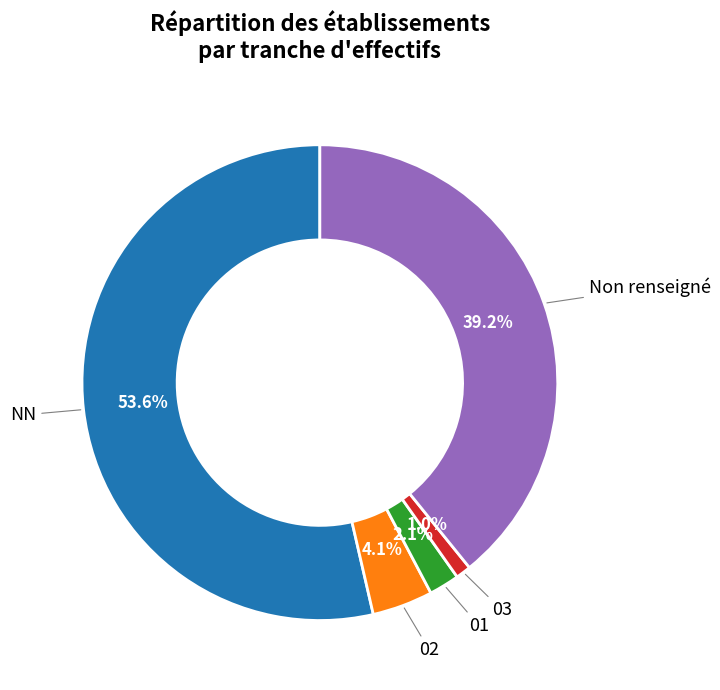

Does any single category account for the majority?

Yes